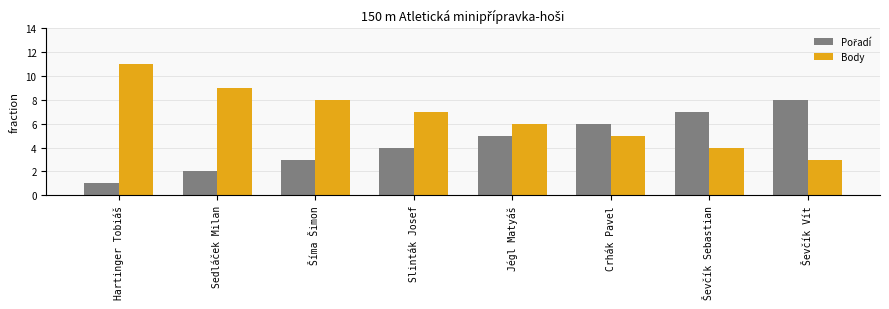

What value does the Body series have at Ševčík Sebastian?

4